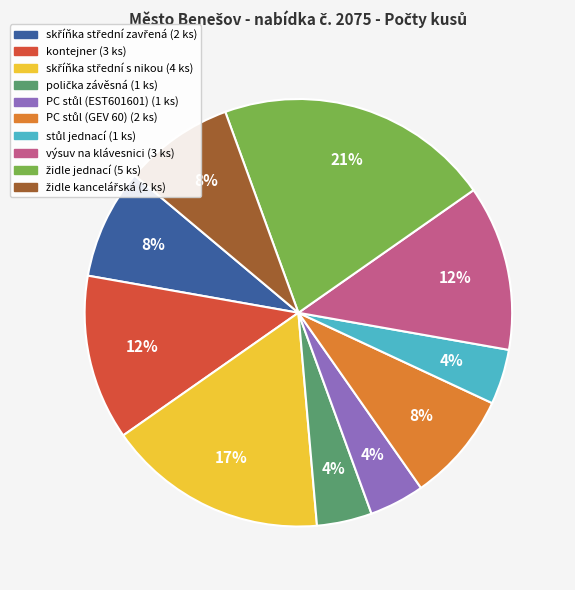

To the nearest percent, what is the average slice percentage?

10%